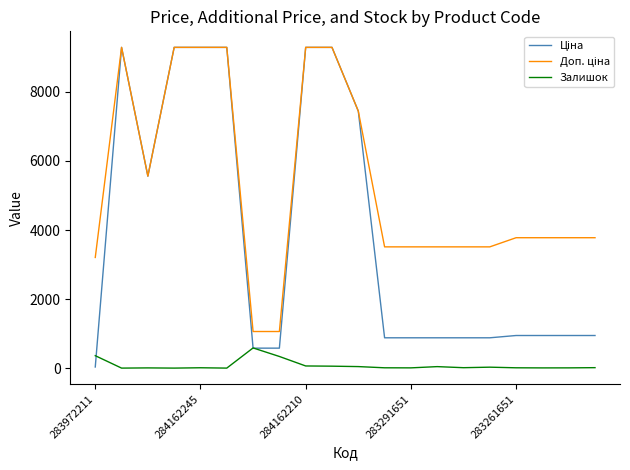

What is the maximum value shown in the chart?

9290.5